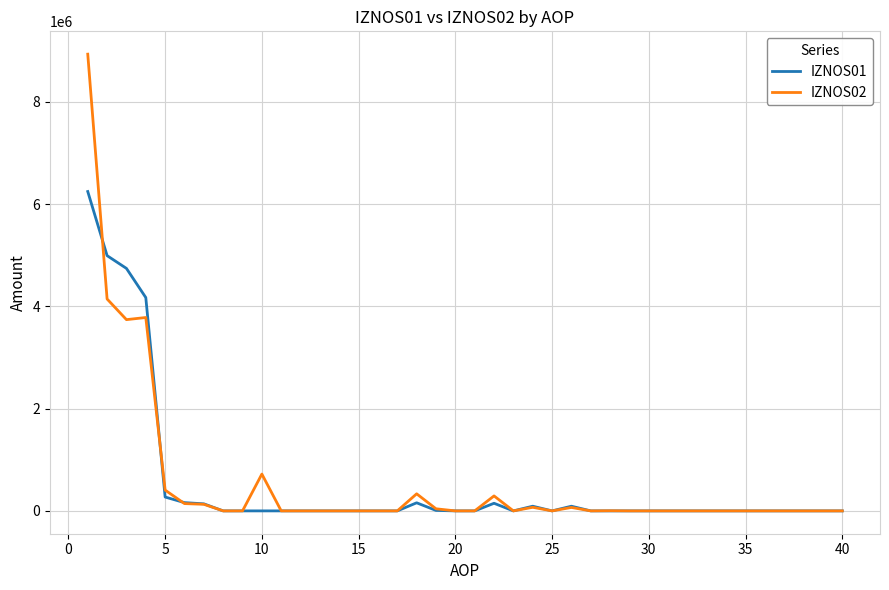

True or false: IZNOS02 and IZNOS01 cross at least once.

True